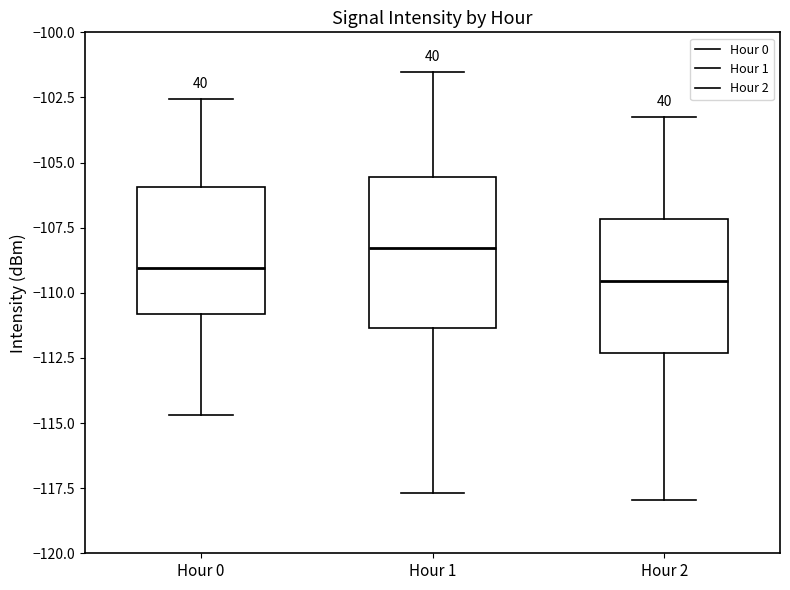

Reading left to right, transcribe this box plot: for each box, give where its median line is, the range the box spans, and where its two whiskers end, as read against the y-axis. The values are not printed on the chart, so give them approximately, as read against the axis.

Hour 0: median -109.0, box -111.0 to -106.0, whiskers -114.5 to -102.5
Hour 1: median -108.5, box -111.5 to -105.5, whiskers -117.5 to -101.5
Hour 2: median -109.5, box -112.5 to -107.0, whiskers -118.0 to -103.5